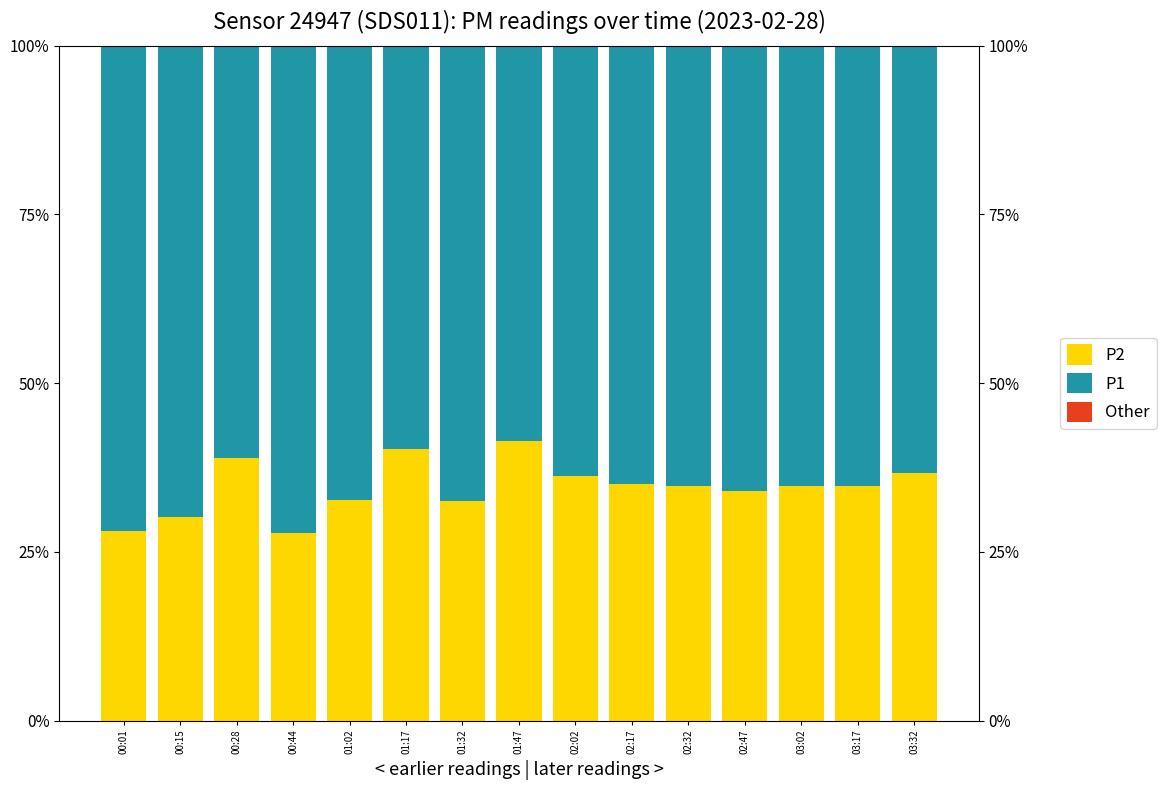

Which has a higher value, 02:32 or 03:32?

03:32